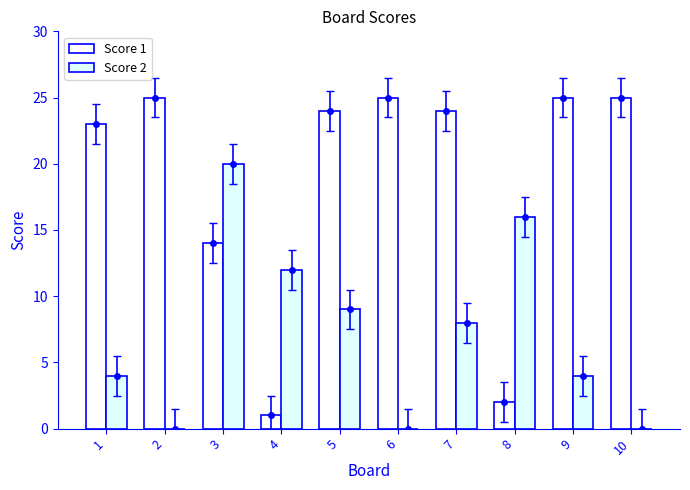

Rank the series at 1 from lowest to highest value.

Score 2, Score 1